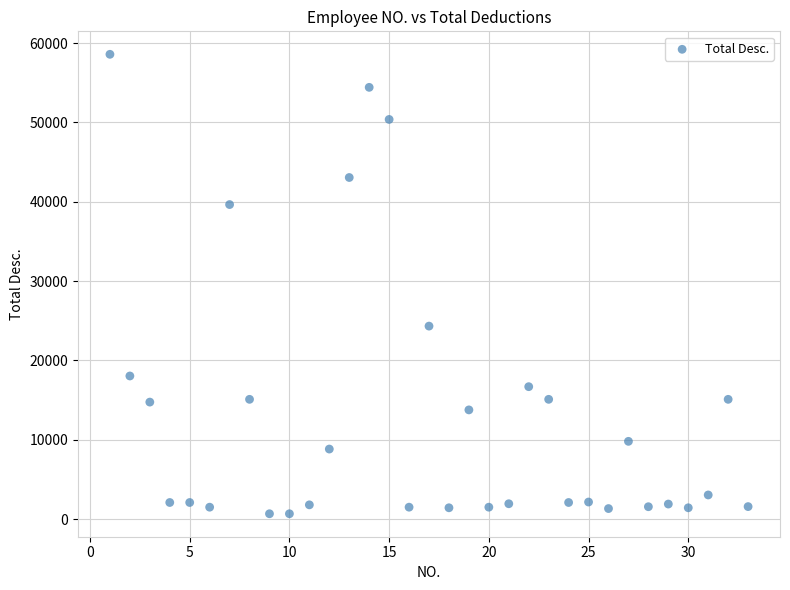

What is the range of X values (max minus min)?

32.0